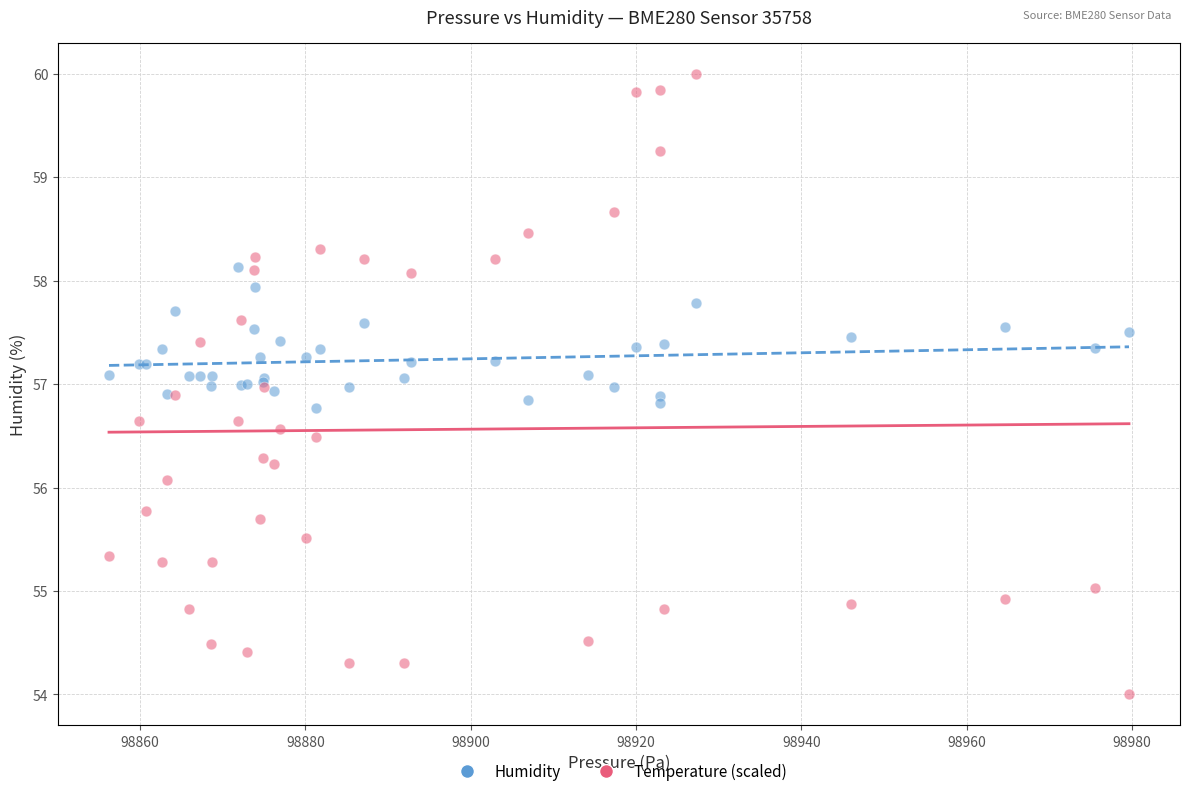

Which series has the largest Y range (max minus min)?

Temperature (scaled)